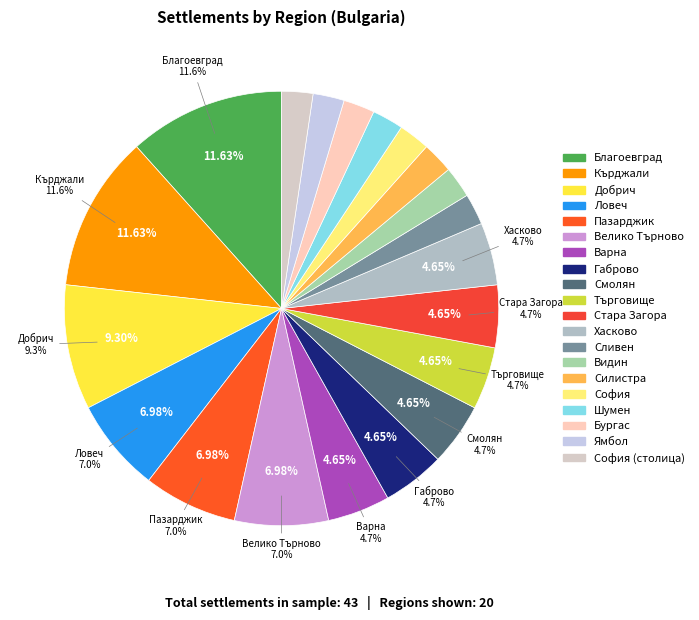

Between обл. Ловеч and обл. Кърджали, which is larger?

обл. Кърджали